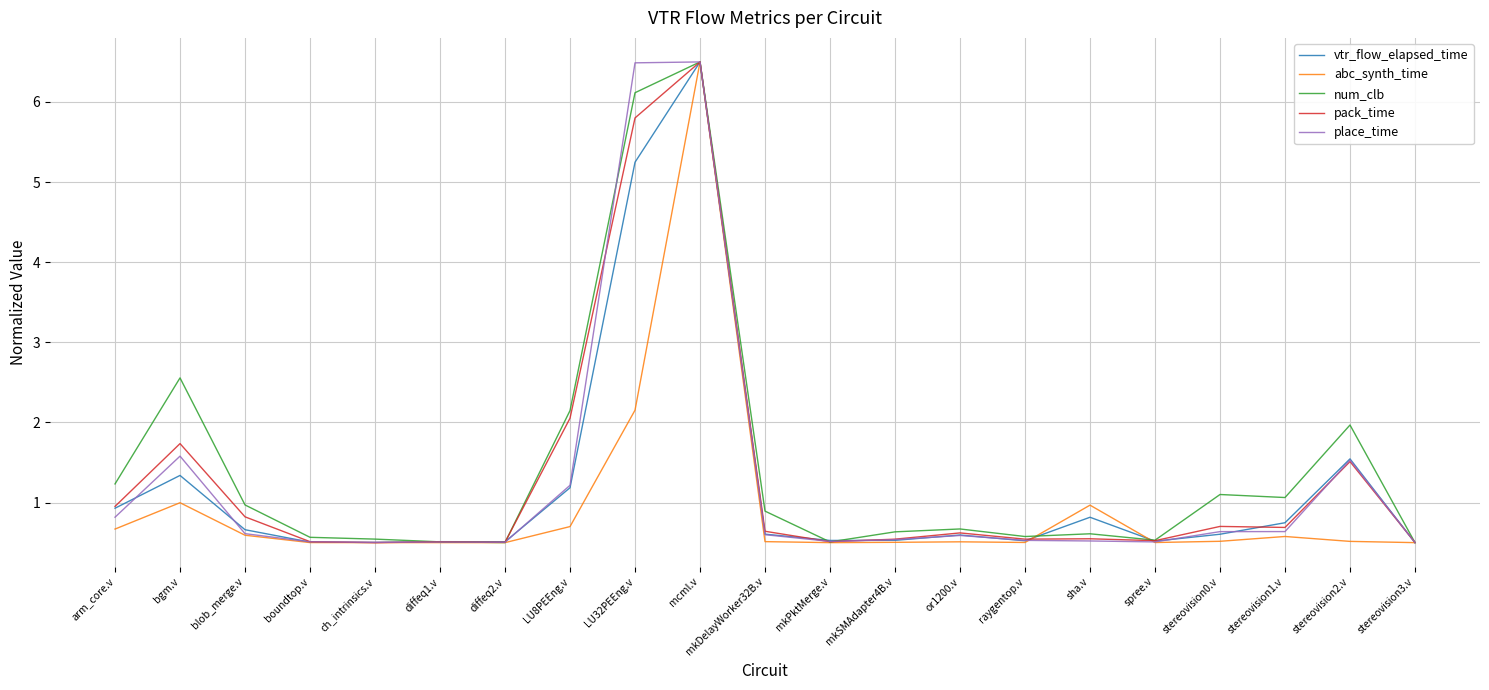

What are all the series names shown in the legend?

vtr_flow_elapsed_time, abc_synth_time, num_clb, pack_time, place_time